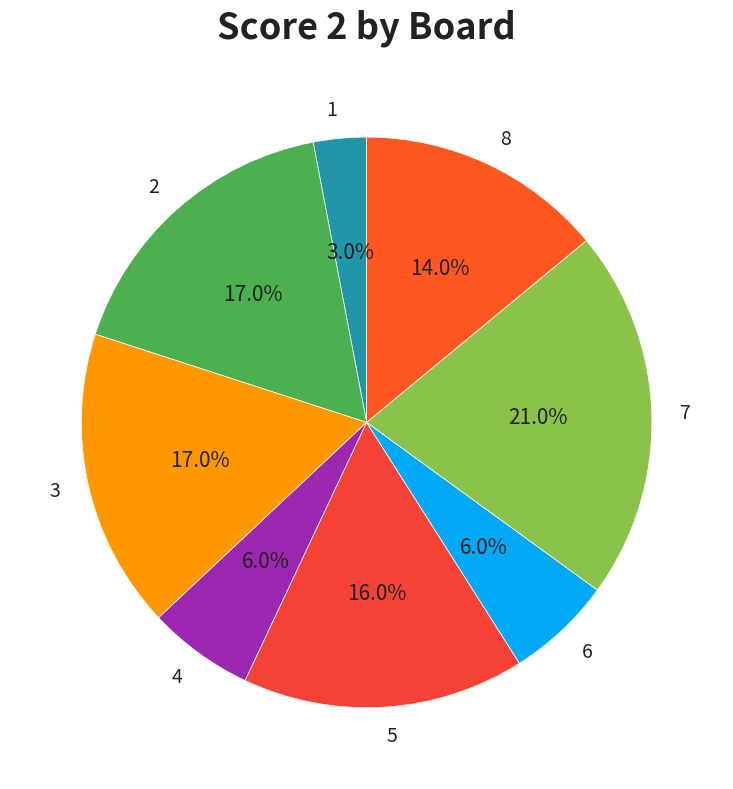

Is it true that 2 is 17% of the pie?

True